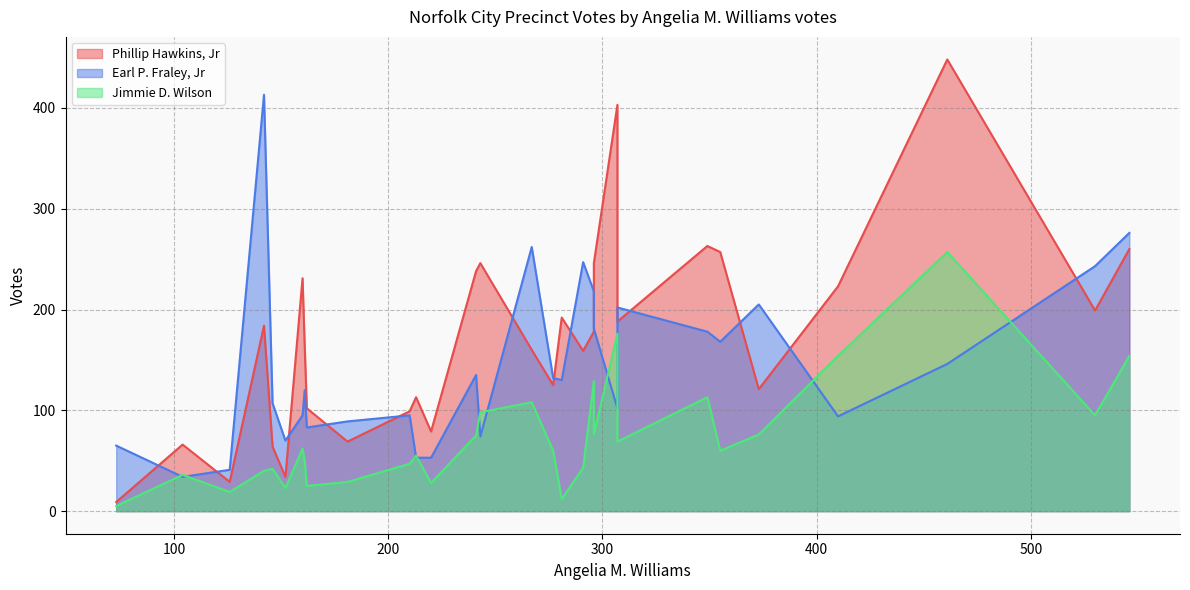

The value of Jimmie D. Wilson at 8 is 43. True or false?

False